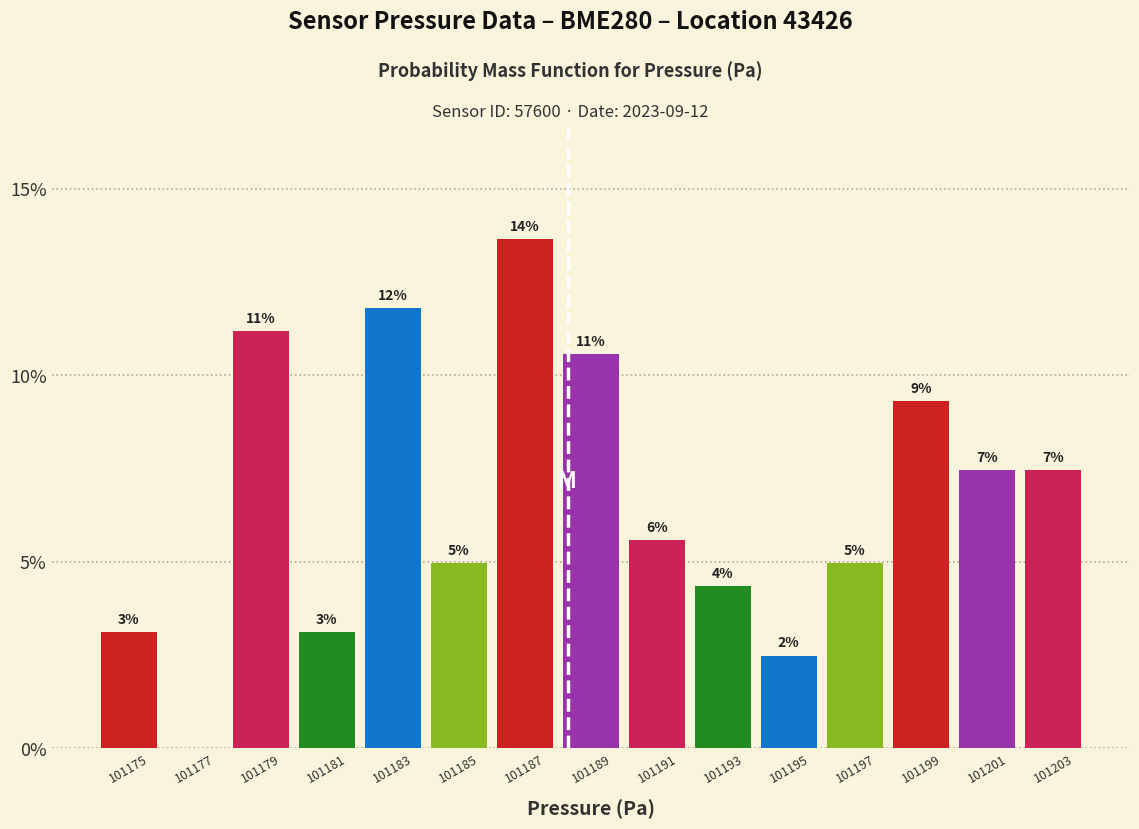

Are the bars horizontal?

No